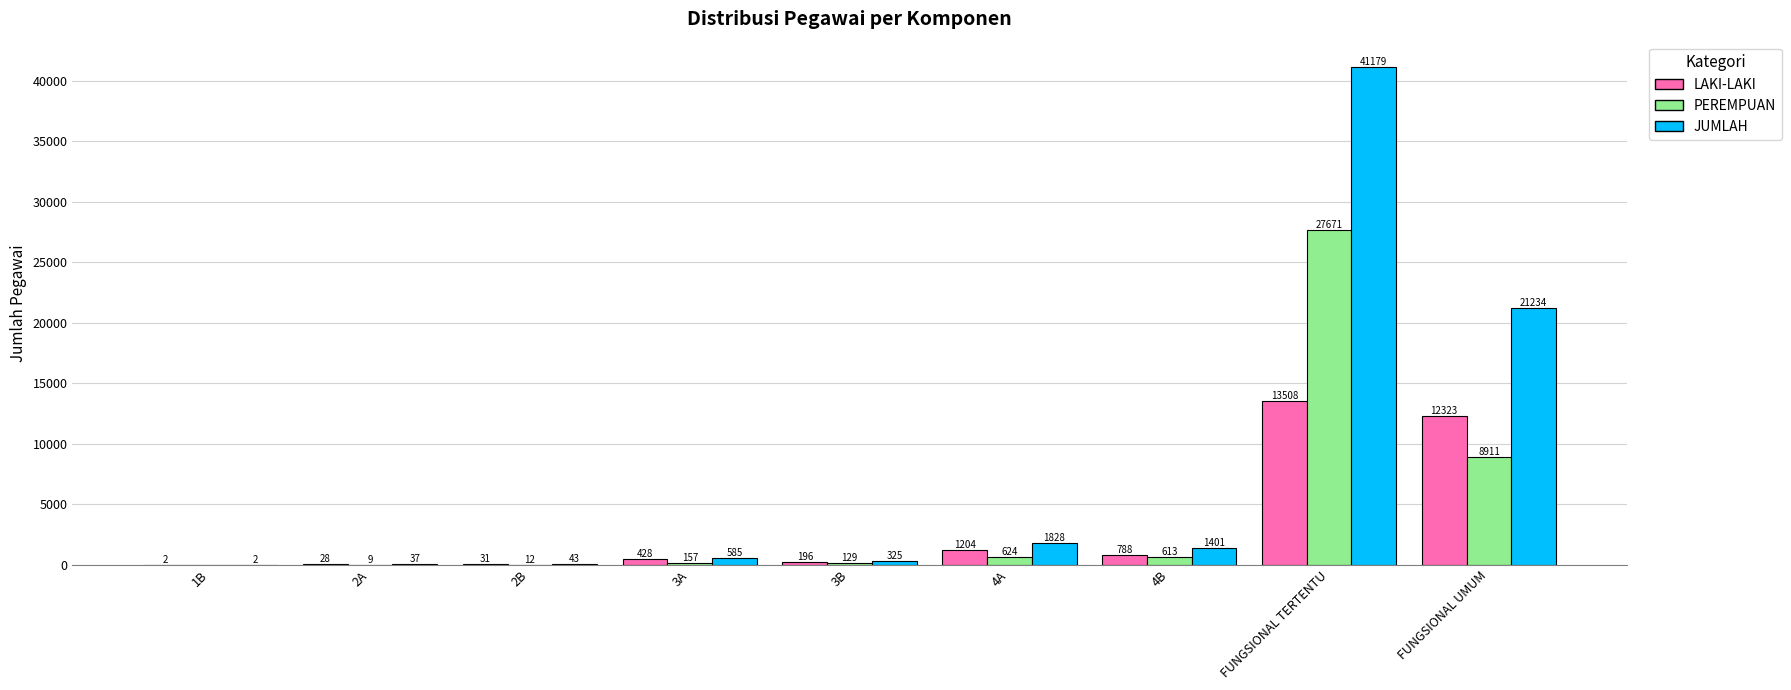

What is the average value of the PEREMPUAN series?

4236